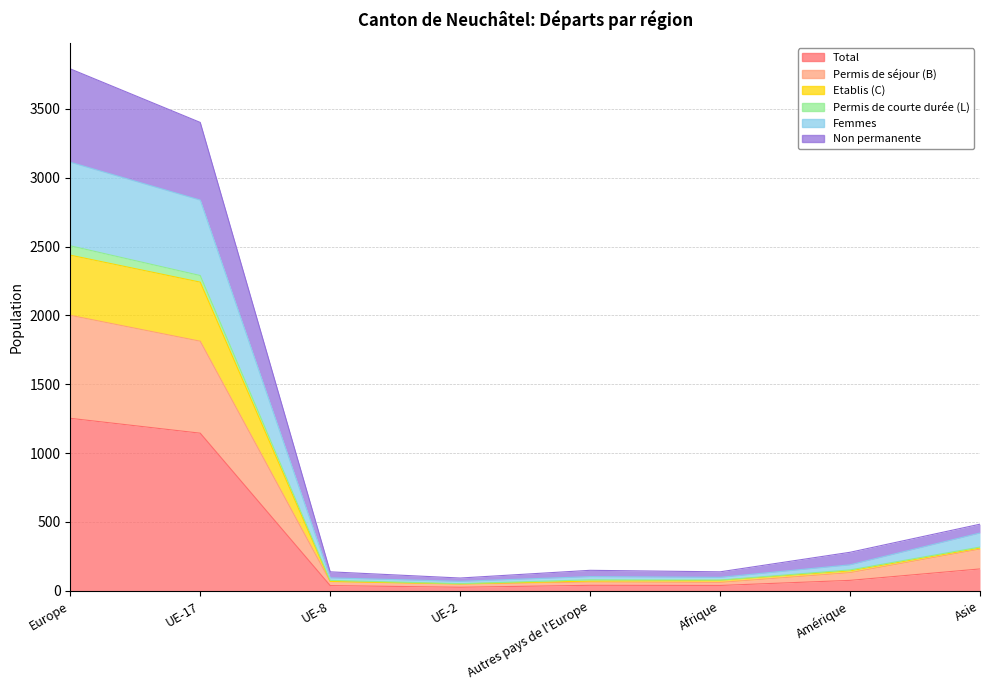

Is the value of Permis de courte durée (L) at Afrique greater than the value of Femmes at Amérique?

No